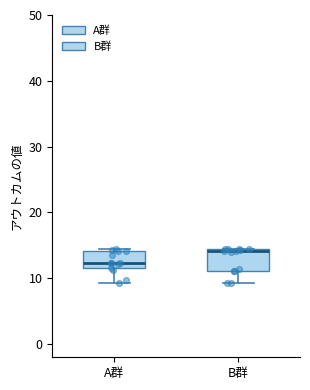

Which box has the lowest median line?

A群